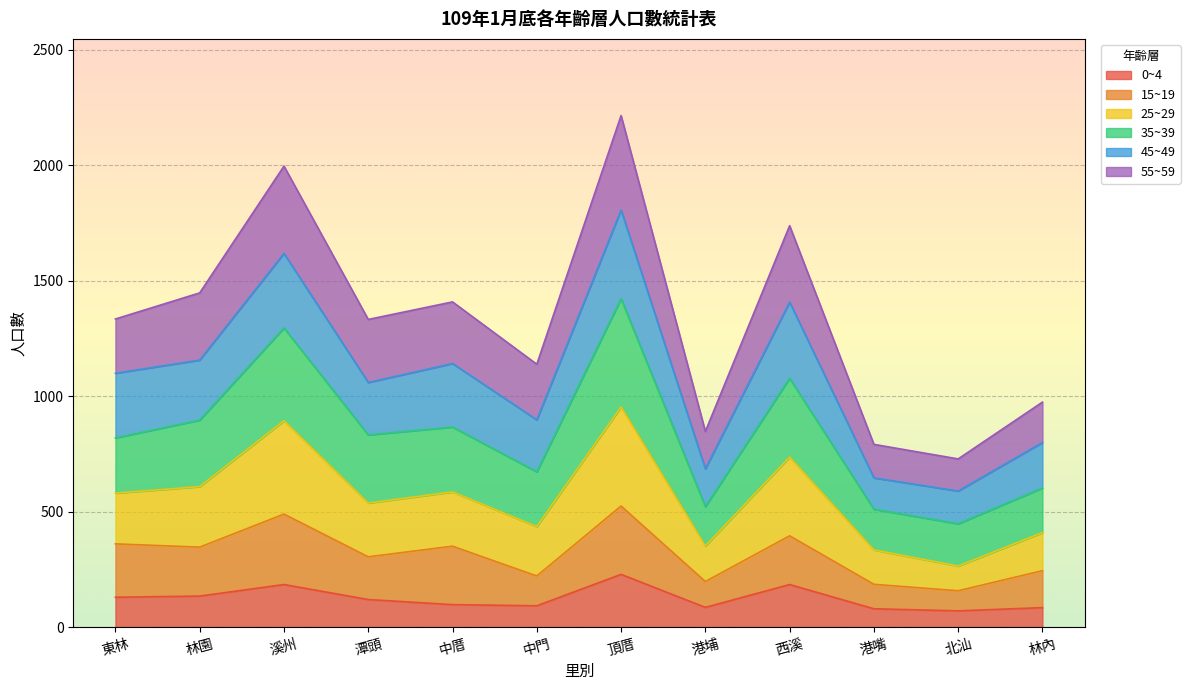

True or false: 55~59 and 0~4 intersect in this chart.

False